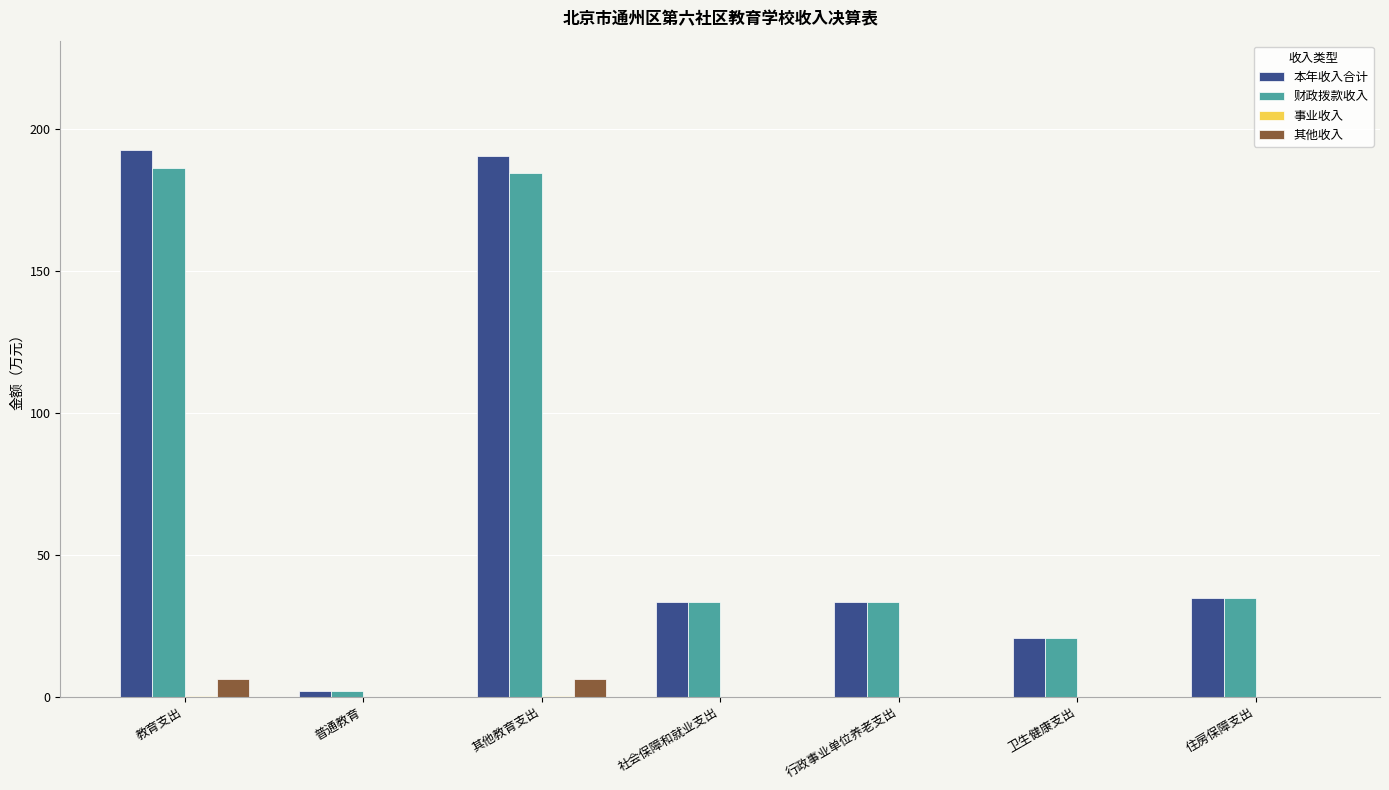

What is the maximum value shown in the chart?

192.6